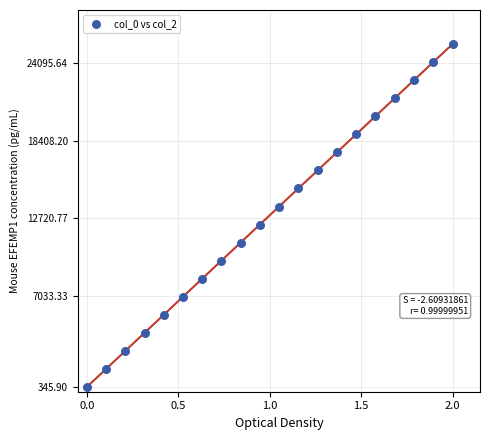

What is the range of Y values (max minus min)?

25154.1